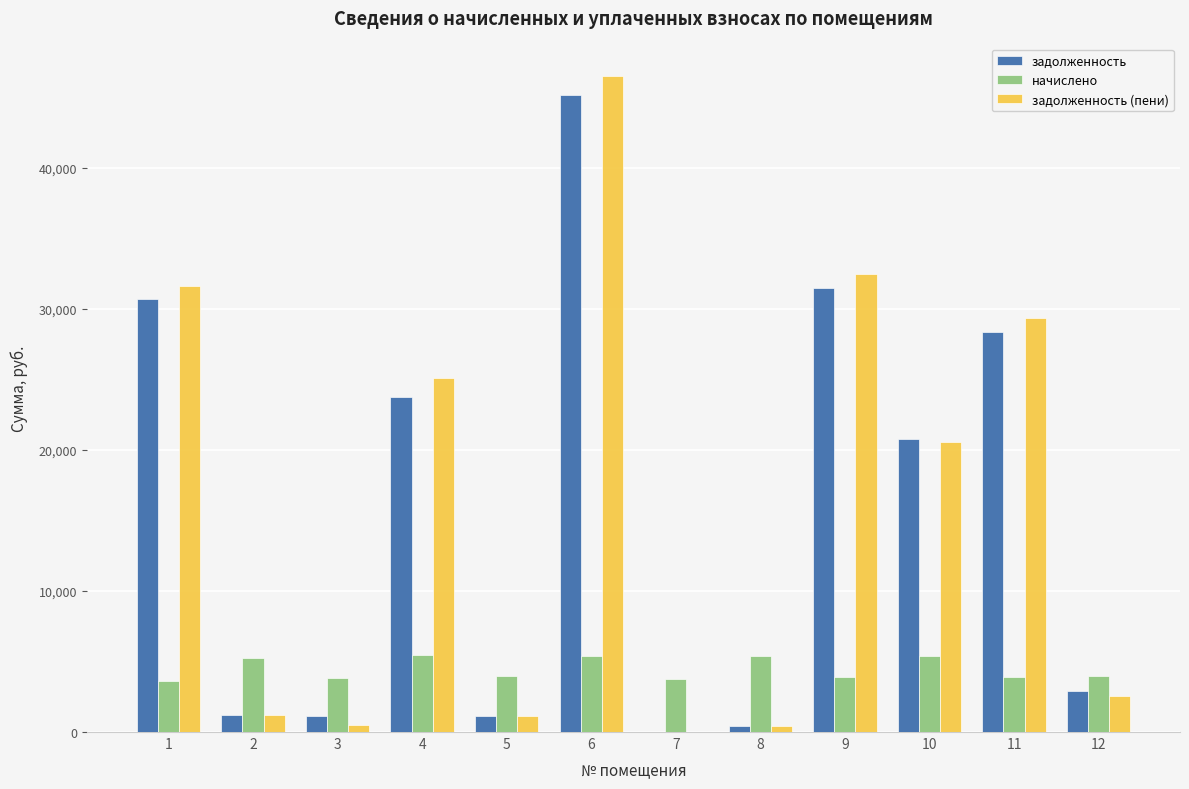

The задолженность (пени) series shows 7852.3 at 10. True or false?

False